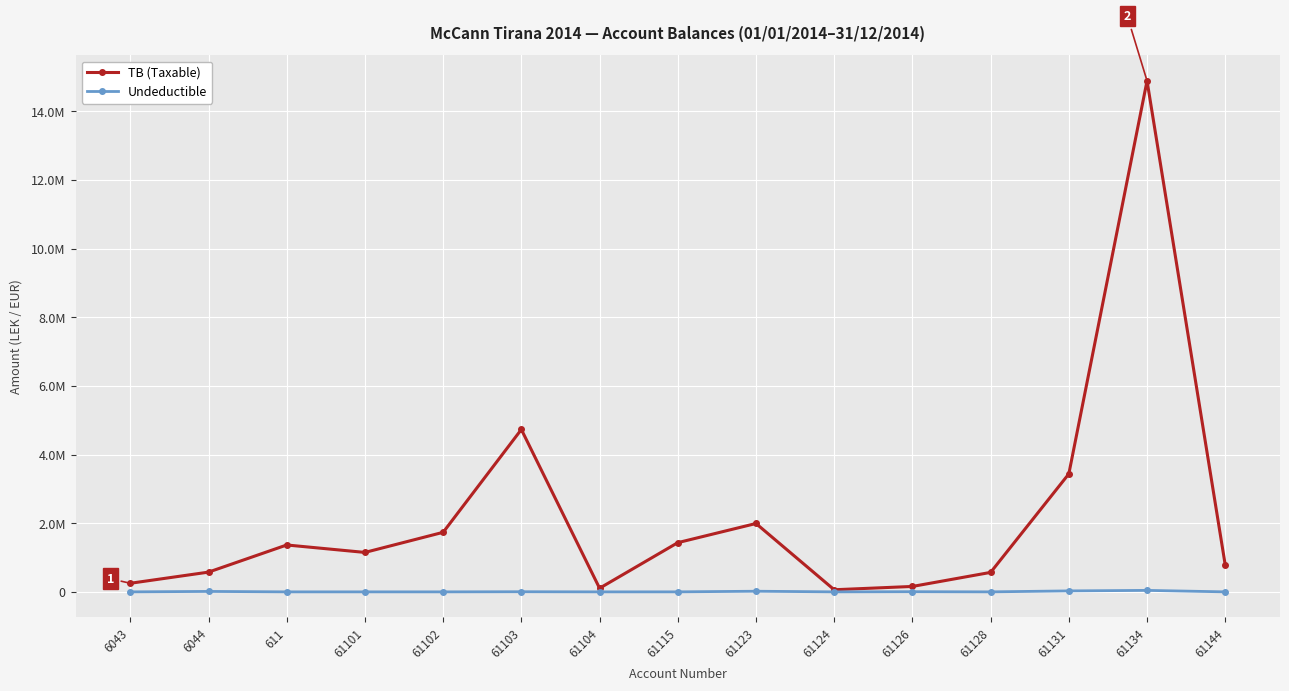

What is the label of the 2nd point from the right?

61134